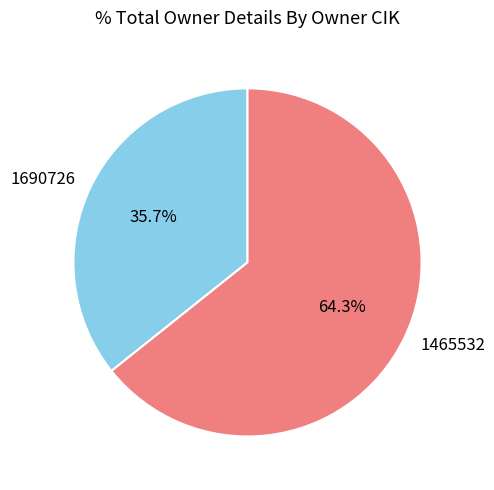

Which category has the biggest portion of the pie?

1465532